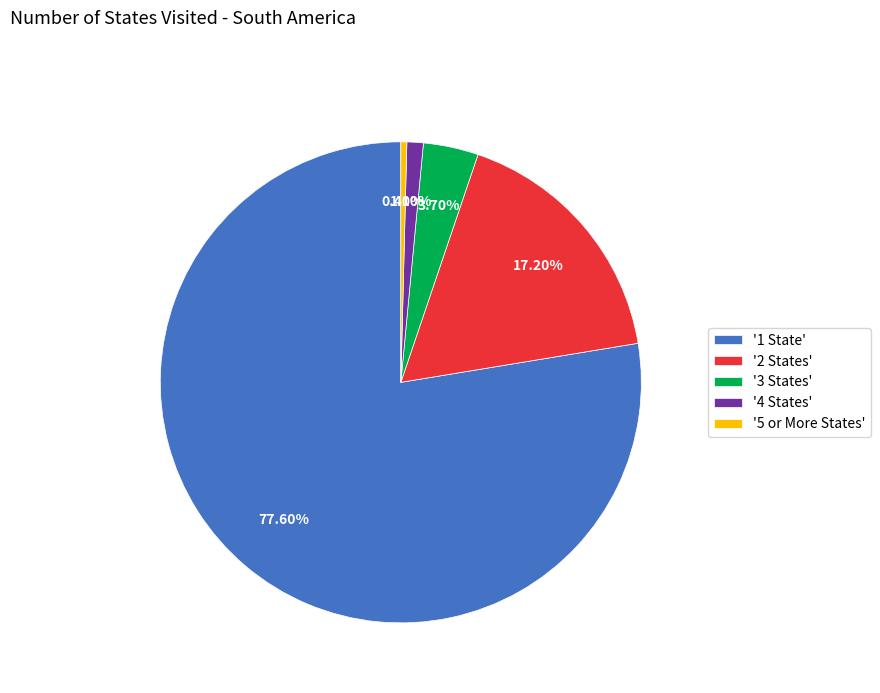

Is the sum of '3 States' and '4 States' greater than half?

No